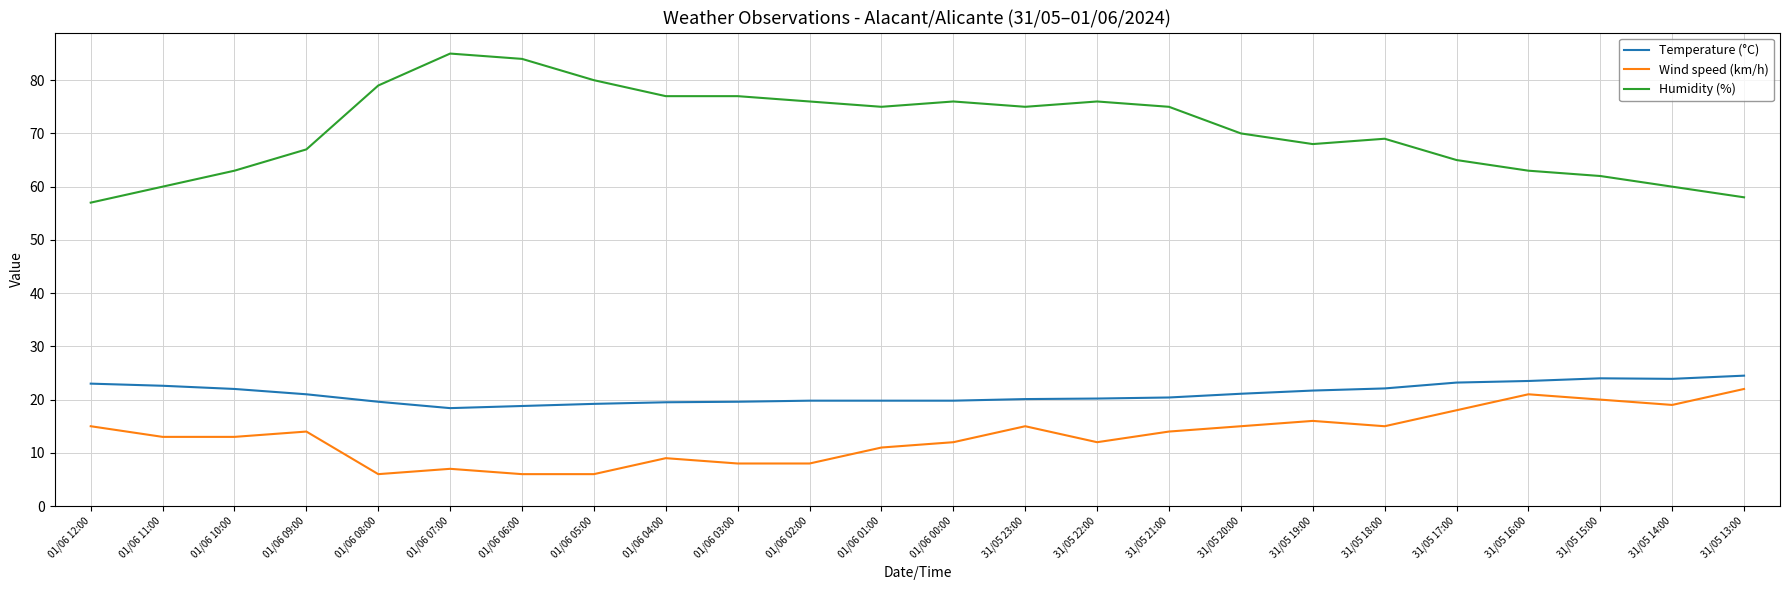

Count the number of data series in this chart.

3